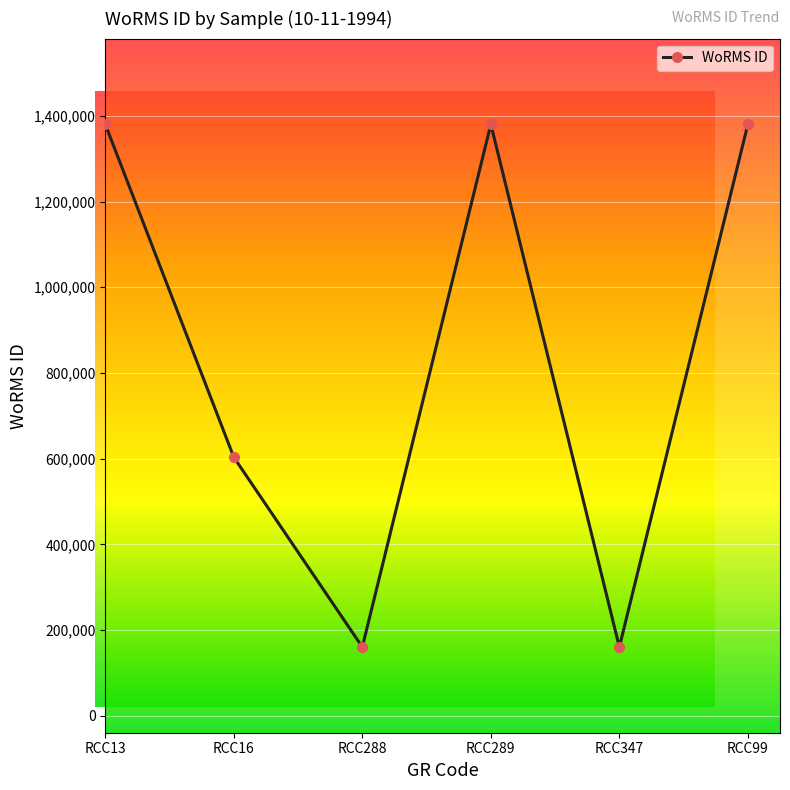

What is the approximate value at RCC288, to the nearest 10?

160580